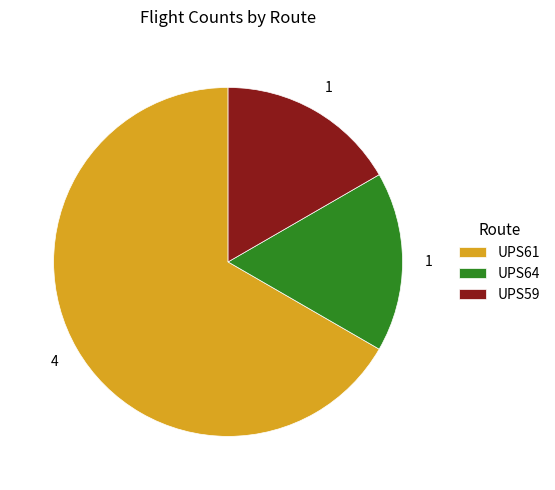

The UPS64 slice represents 17% of the pie. True or false?

True